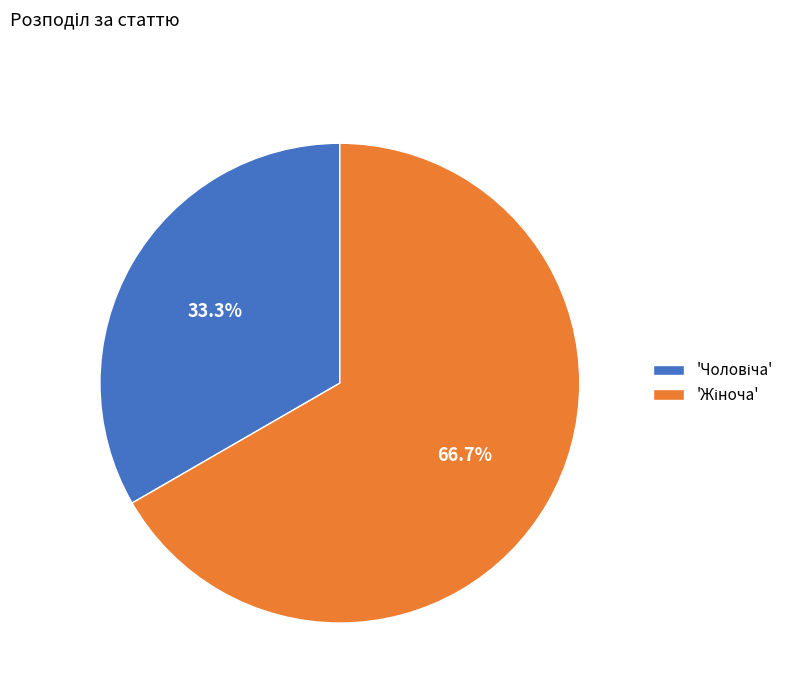

Is there a majority slice in this chart?

Yes